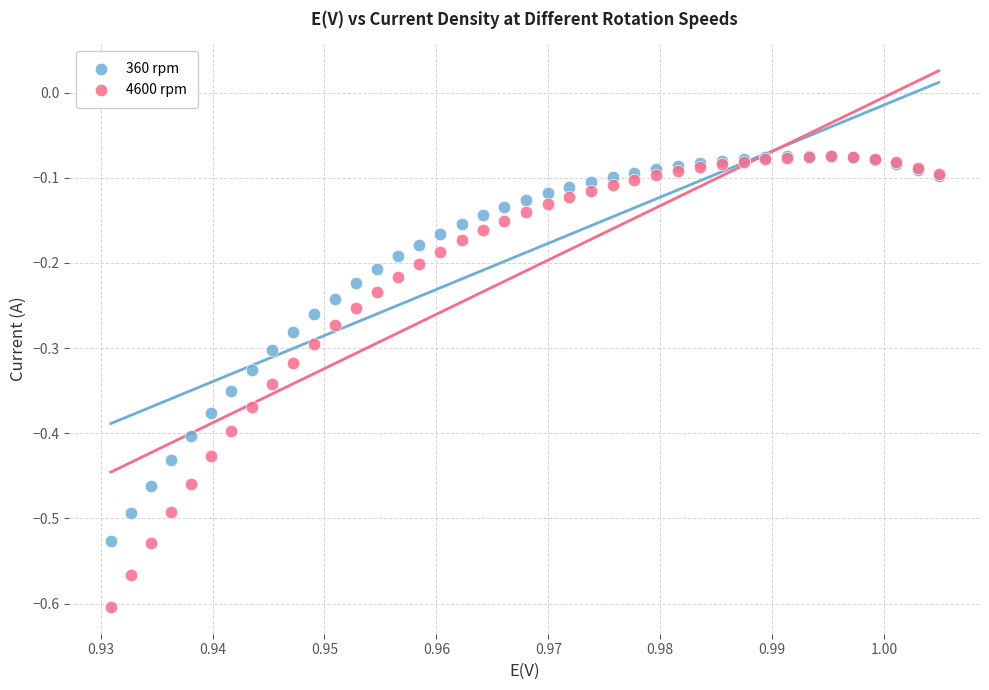

Which series has the widest spread of Y values?

4600 rpm